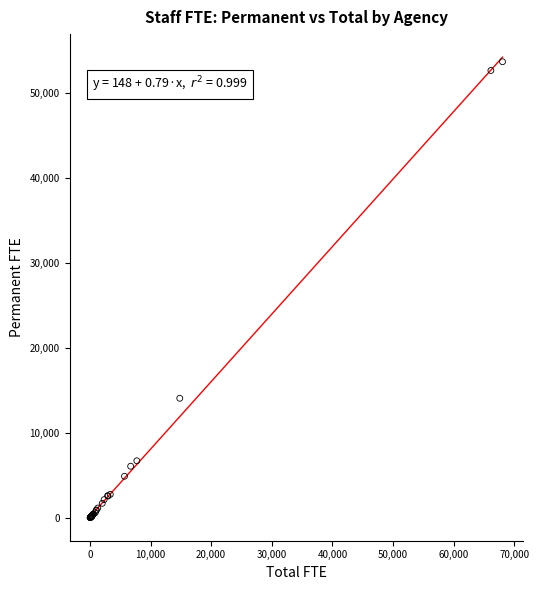

What Y value in the scatter plot is closest to 26825?

14061.5